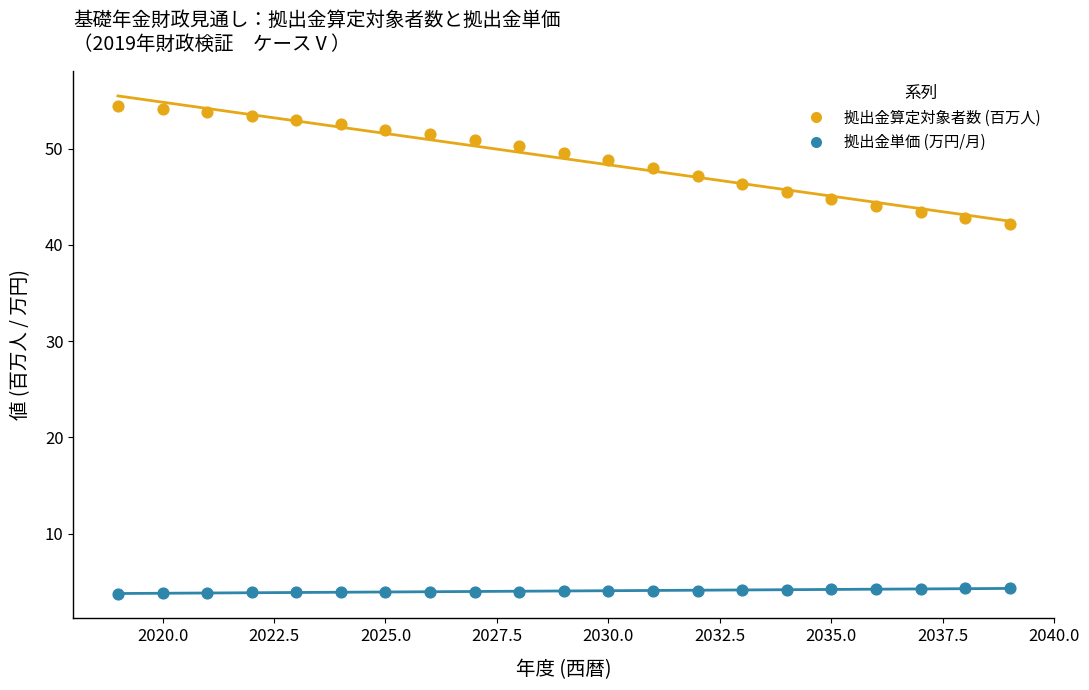

Which series reaches the minimum Y coordinate?

拠出金単価 (万円/月)